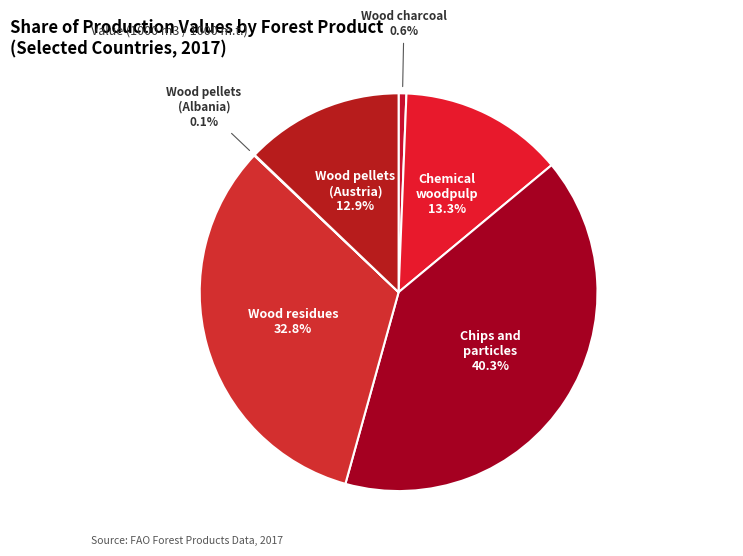

Between Chips and particles and Wood residues, which is larger?

Chips and particles